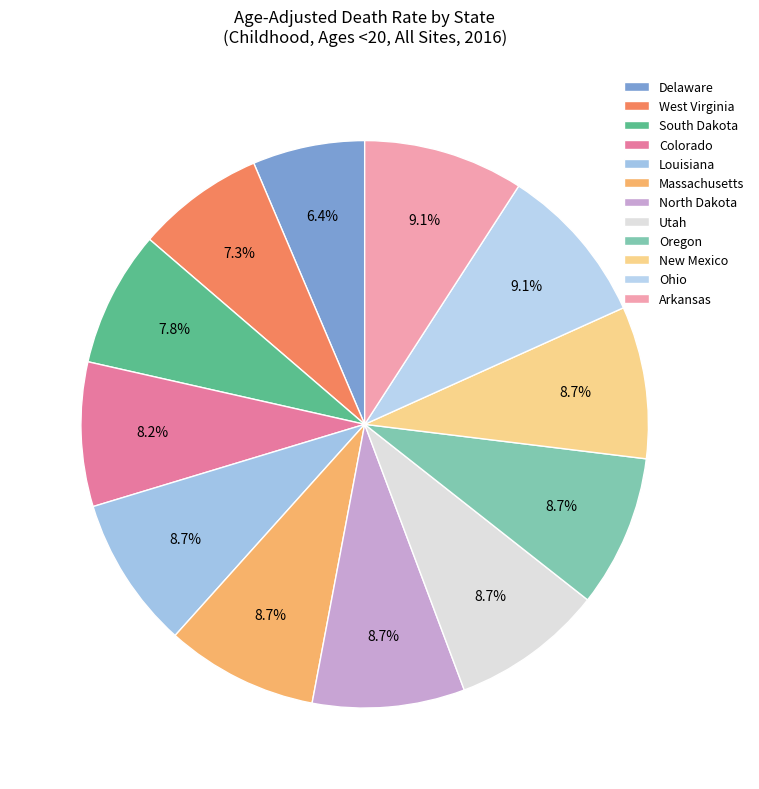

What is the smallest slice in the pie chart?

Delaware